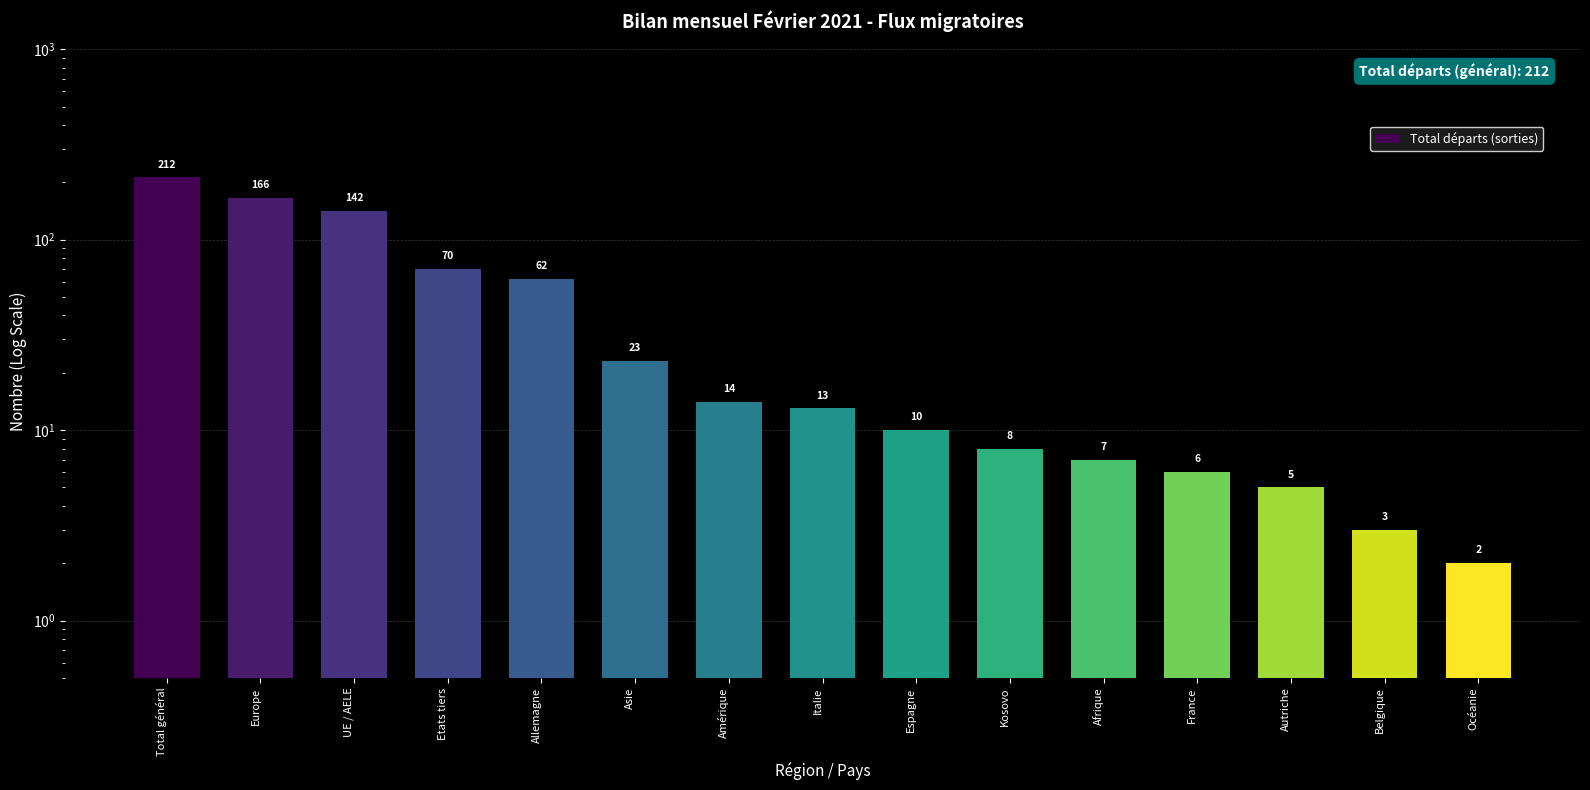

Approximately how many times larger is the value at Etats tiers compared to Total général?

0.3